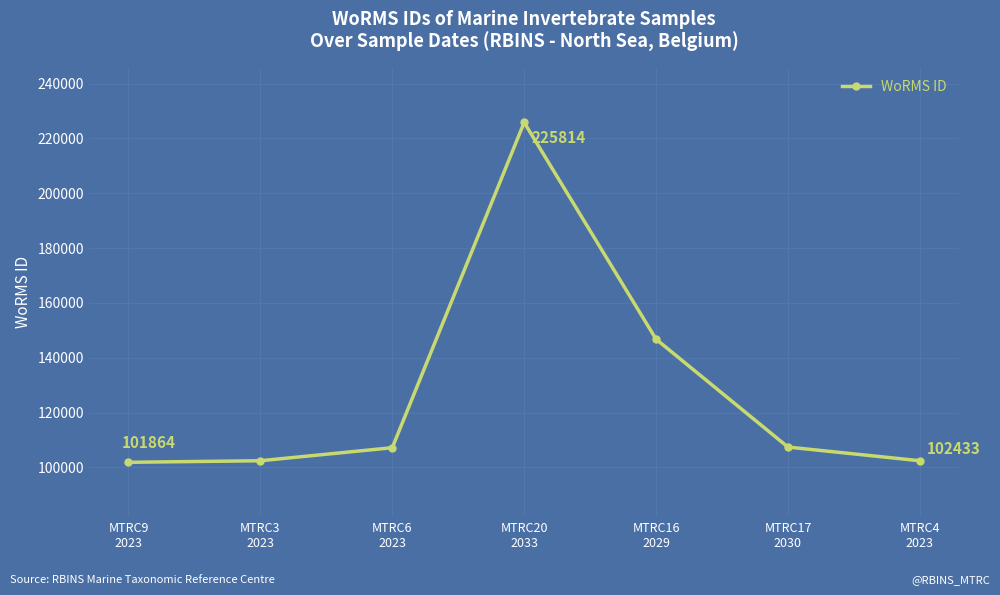

What position from the left is MTRC6
2023?

3